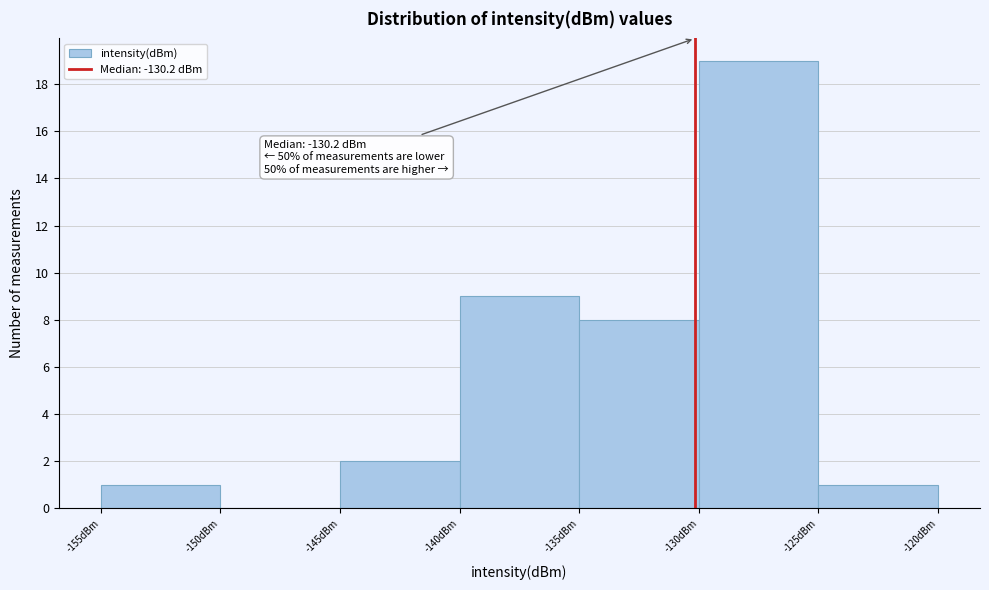

Over which range of the x-axis is the bar tallest?

-130 to -125